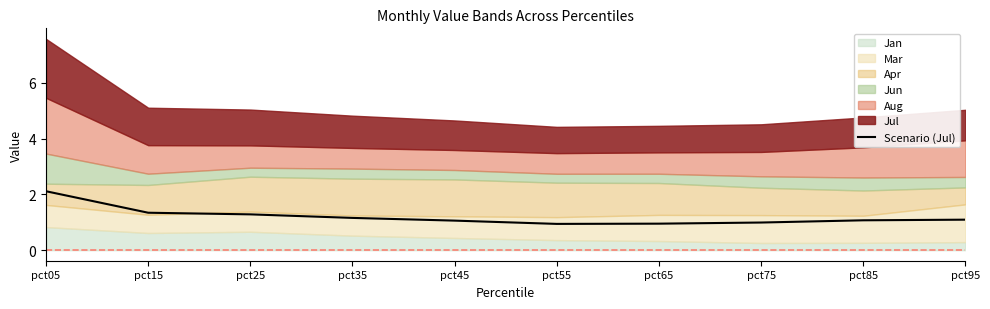

What is the smallest value displayed?

0.9